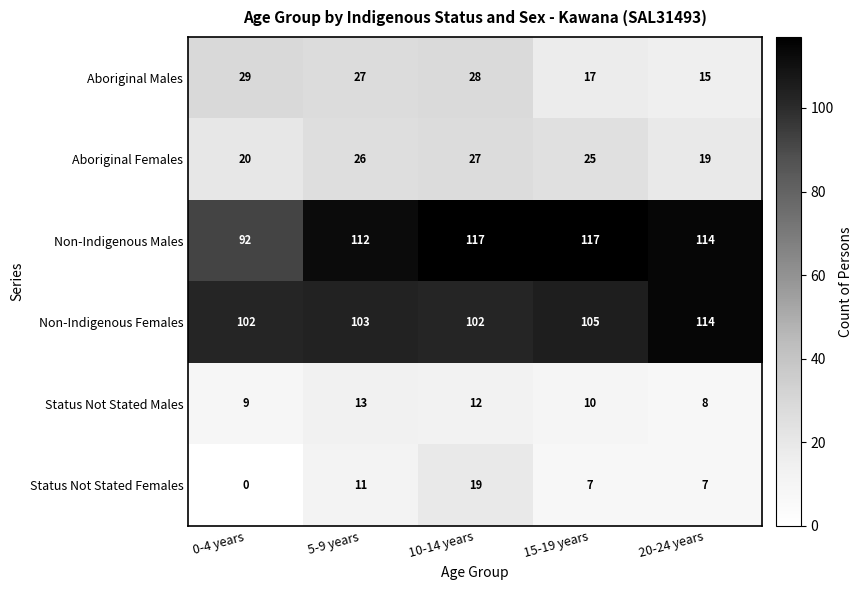

At which label does Aboriginal Females first exceed 25?

5-9 years